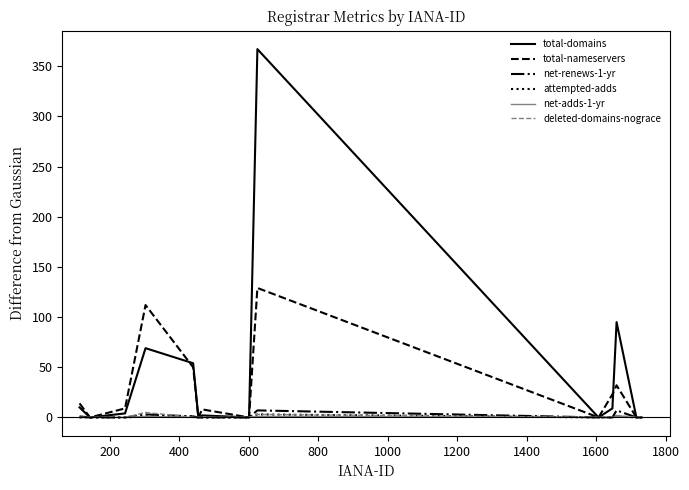

What is the greatest value displayed?

367